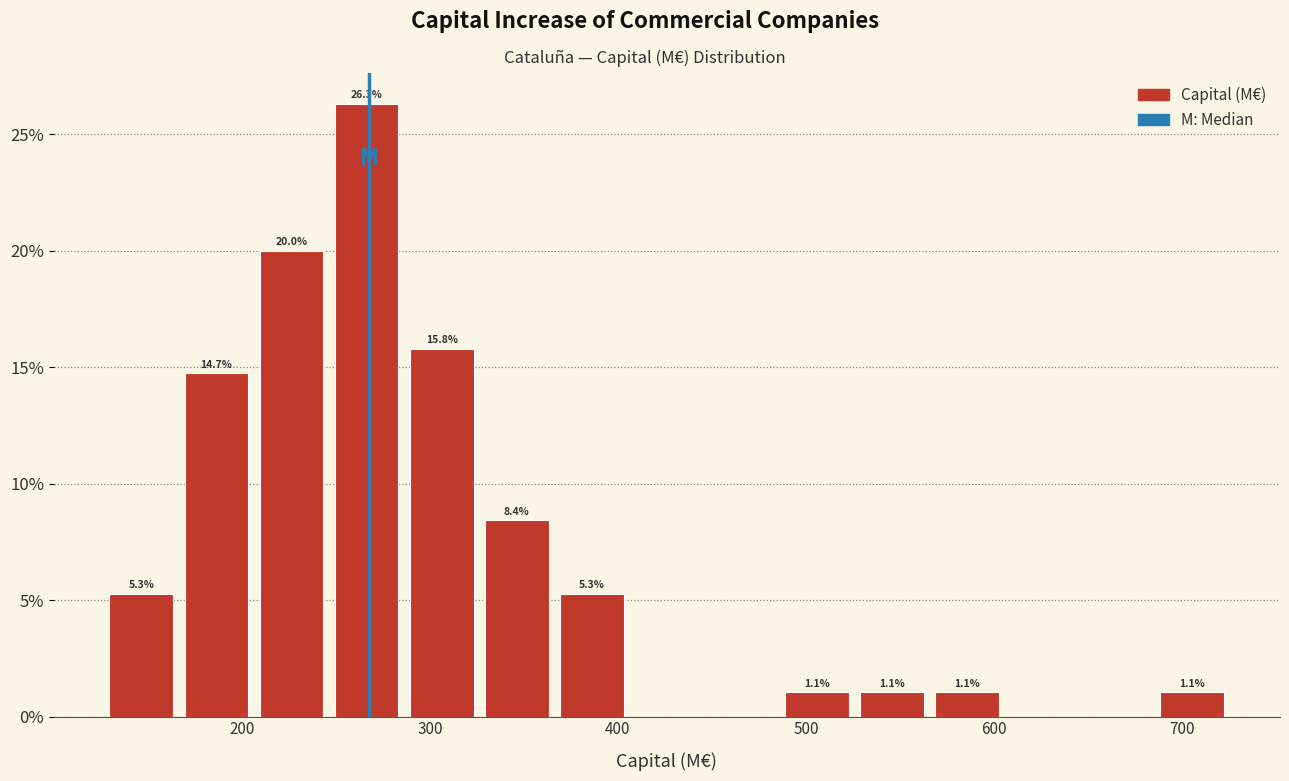

Read against the x-axis, roughly where is the centre of the tallest bar?

270